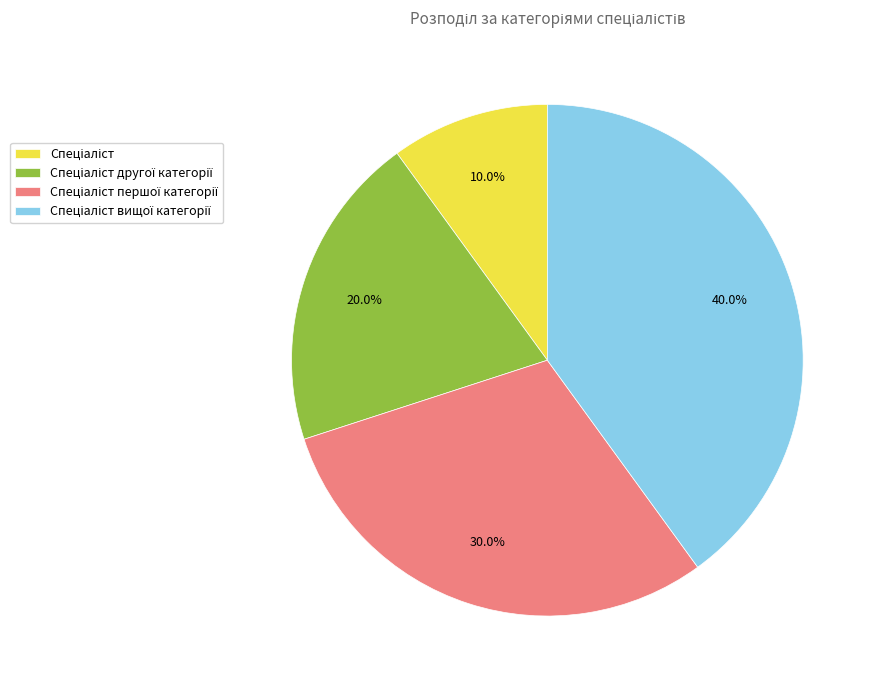

Does any single category account for the majority?

No